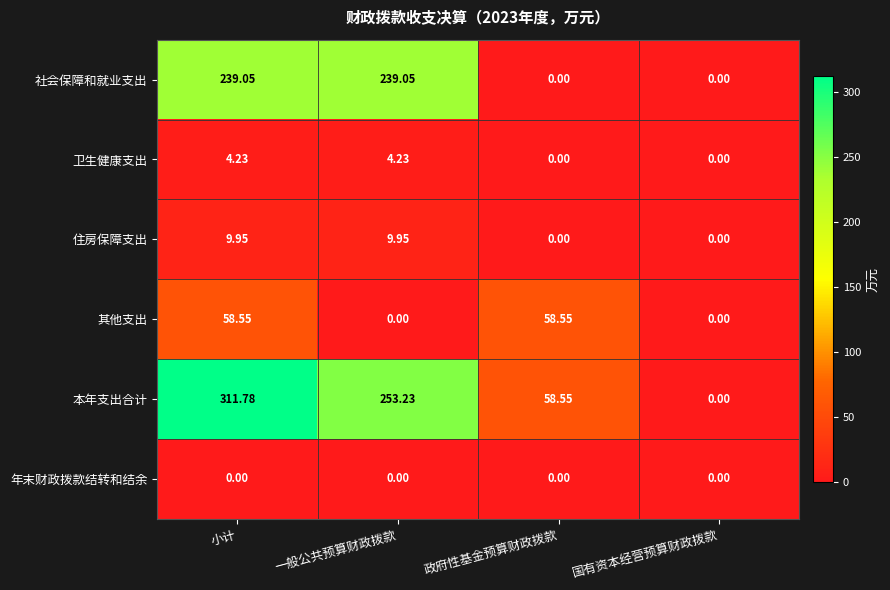

At which category is the sum across all series the highest?

小计